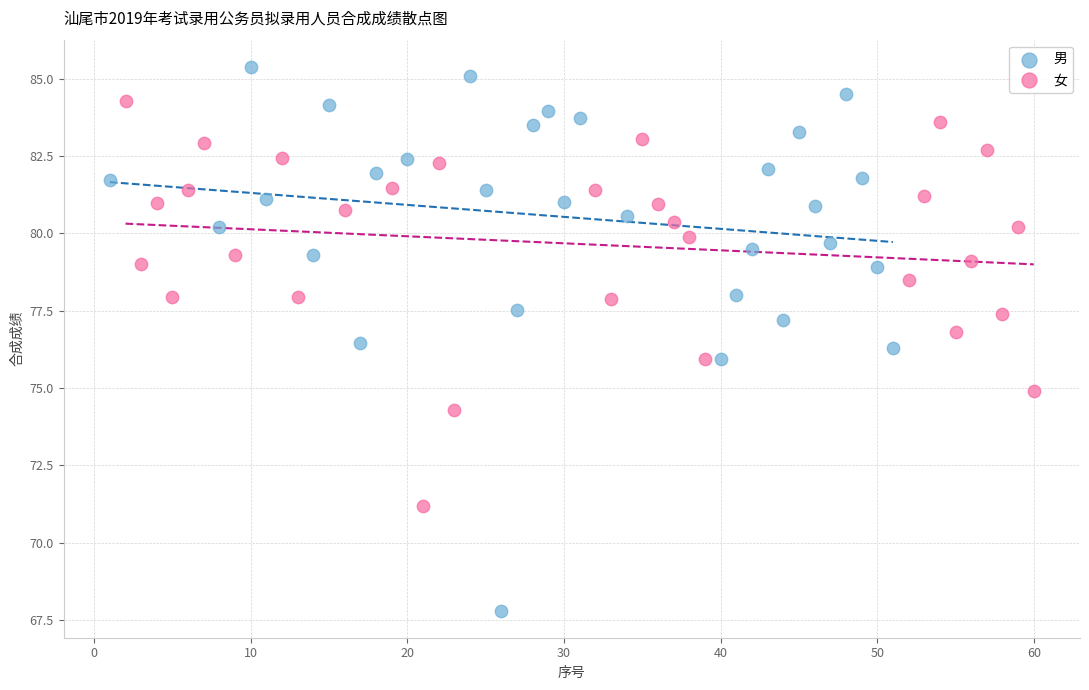

Which series has the widest spread of Y values?

男